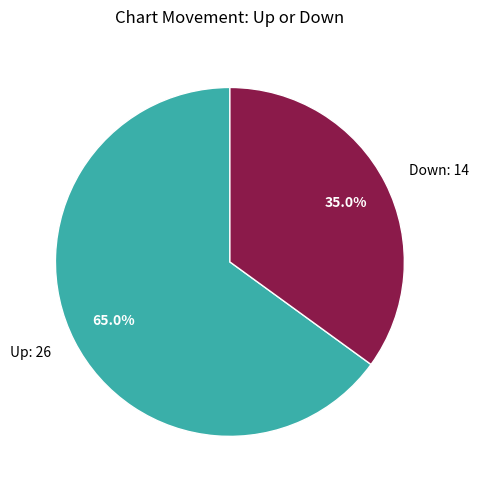

Is the sum of Up: 26 and Down: 14 greater than half?

Yes